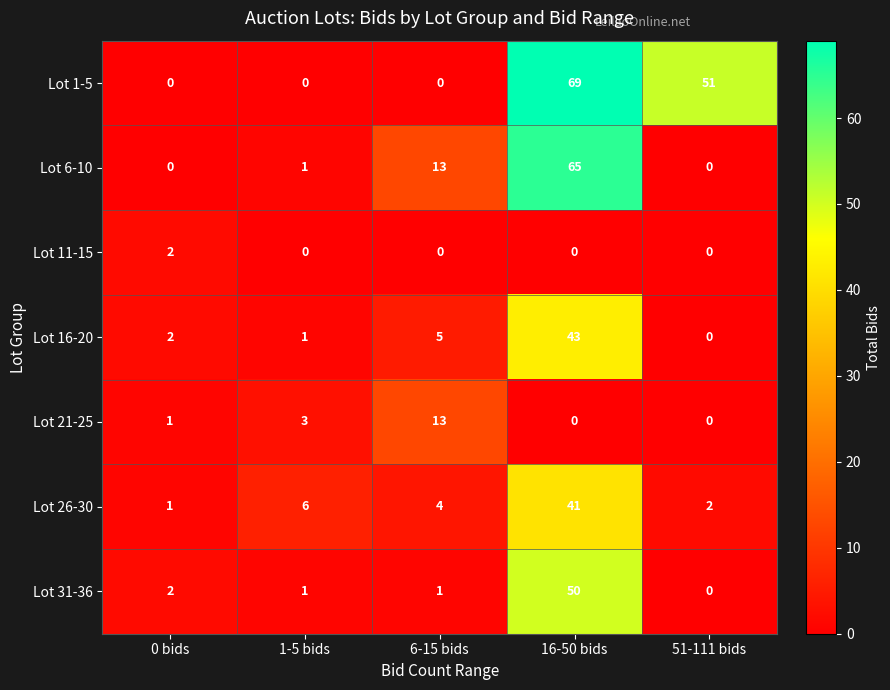

What is the average value of the Lot 31-36 series?

11